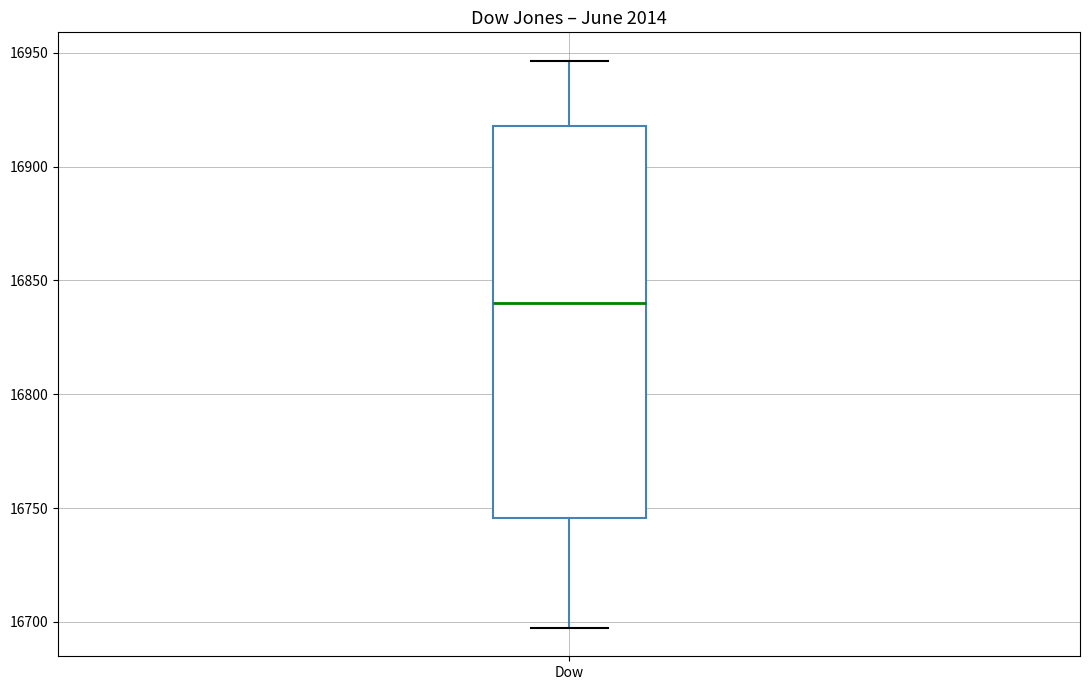

Transcribe this box plot: give where the median line is, the range the box spans, and where the two whiskers end, as read against the y-axis. The values are not printed on the chart, so give them approximately, as read against the axis.

median 16840, box 16745 to 16920, whiskers 16695 to 16945